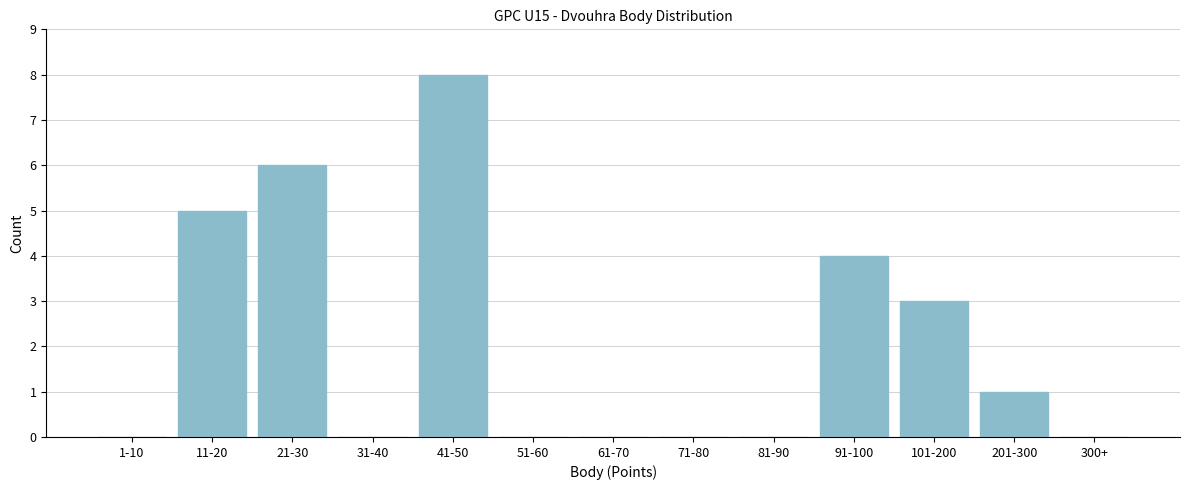

Reading right to left, list all the values displayed in this chart.

300+=0	201-300=1	101-200=3	91-100=4	81-90=0	71-80=0	61-70=0	51-60=0	41-50=8	31-40=0	21-30=6	11-20=5	1-10=0